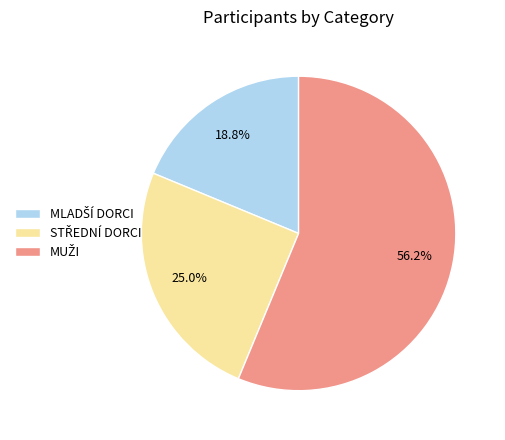

Is there any slice that represents more than half of the pie?

Yes